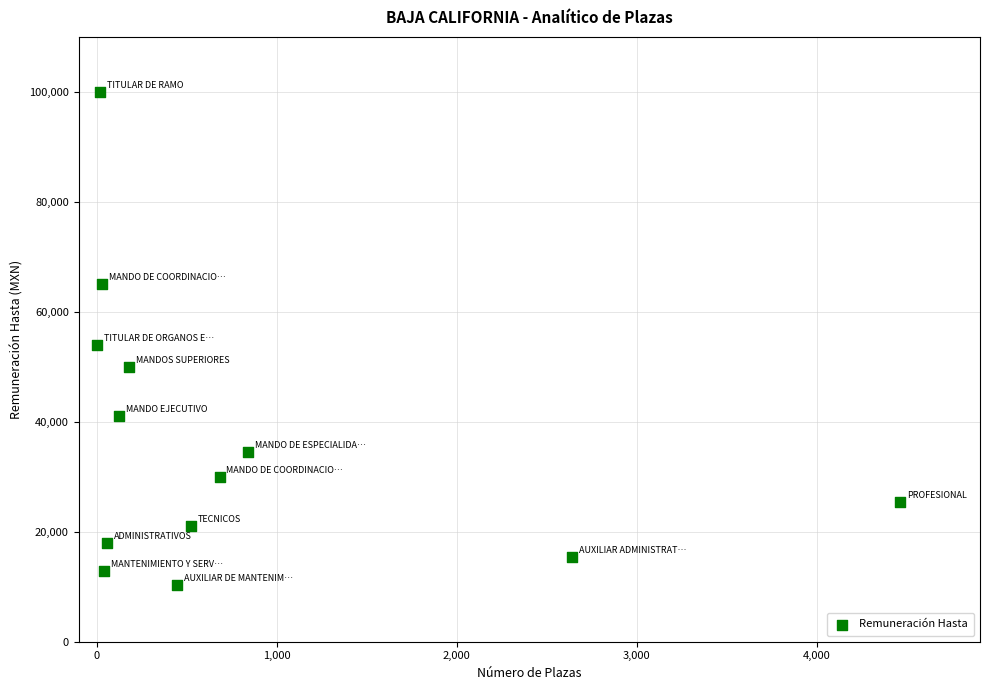

What is the range of Y values (max minus min)?

89698